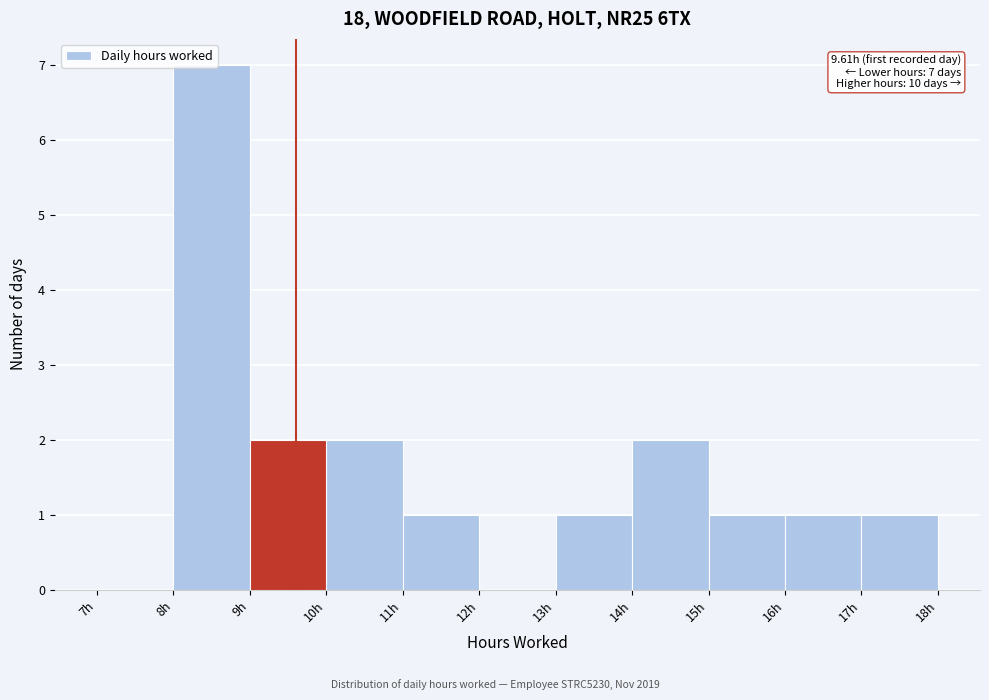

Which range on the x-axis has the tallest bar?

8 to 9